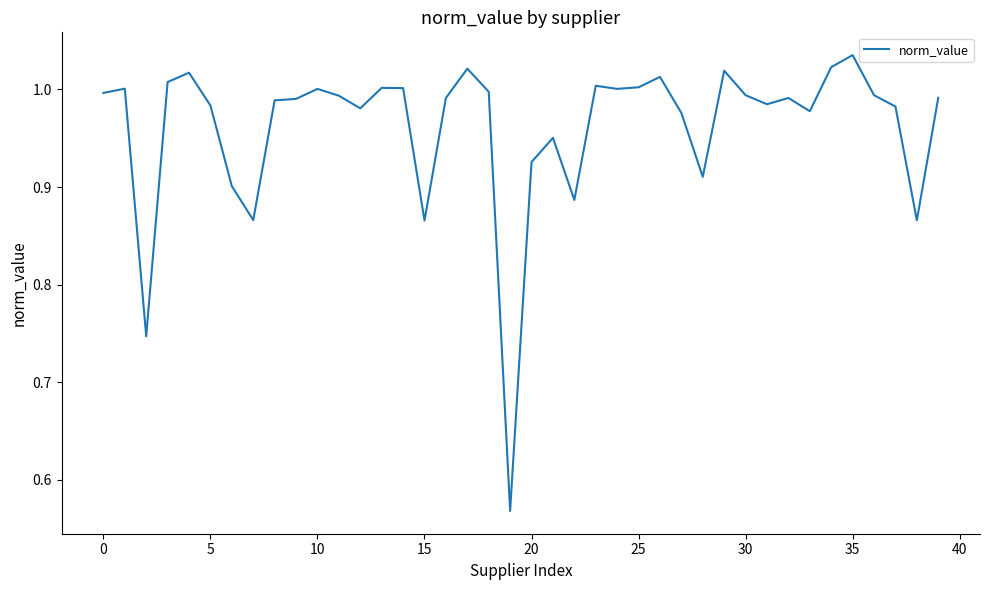

What is the difference between the maximum and minimum values?

0.5